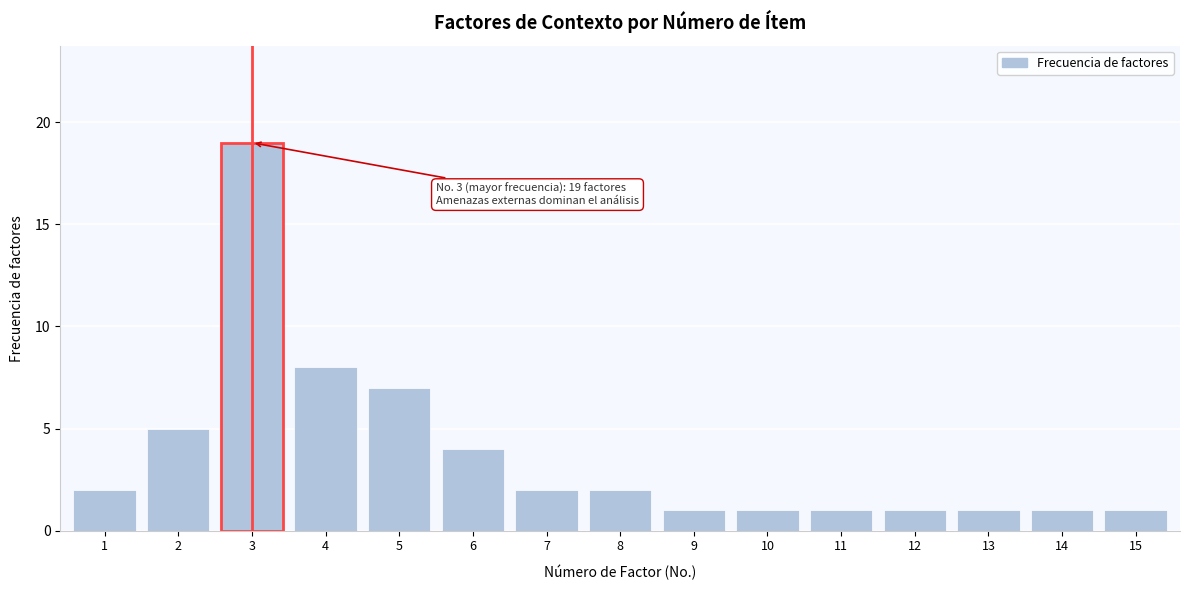

Reading left to right, extract all data points from this chart.

2	5	19	8	7	4	2	2	1	1	1	1	1	1	1